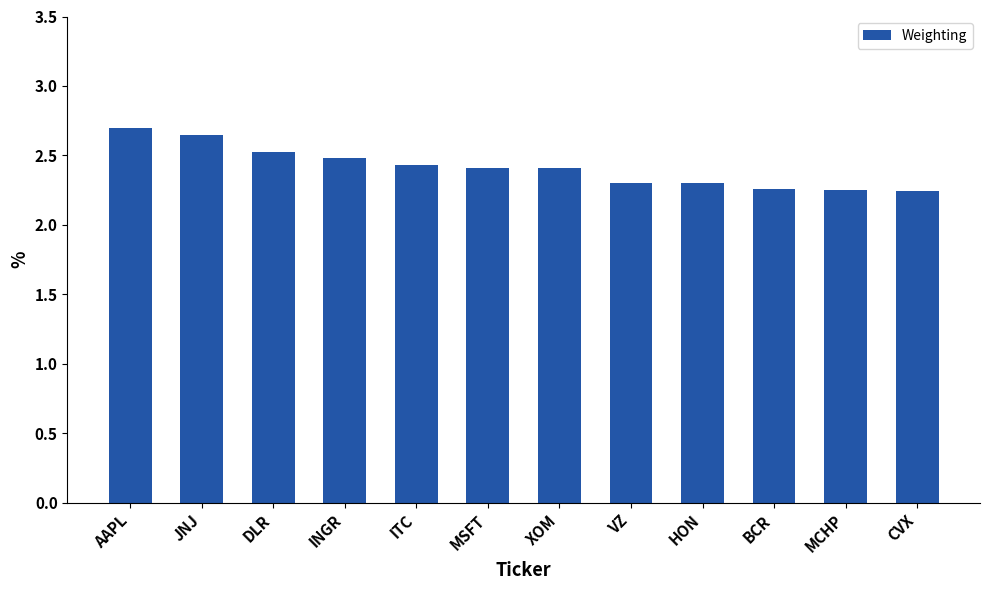

What is the greatest value displayed?

2.7